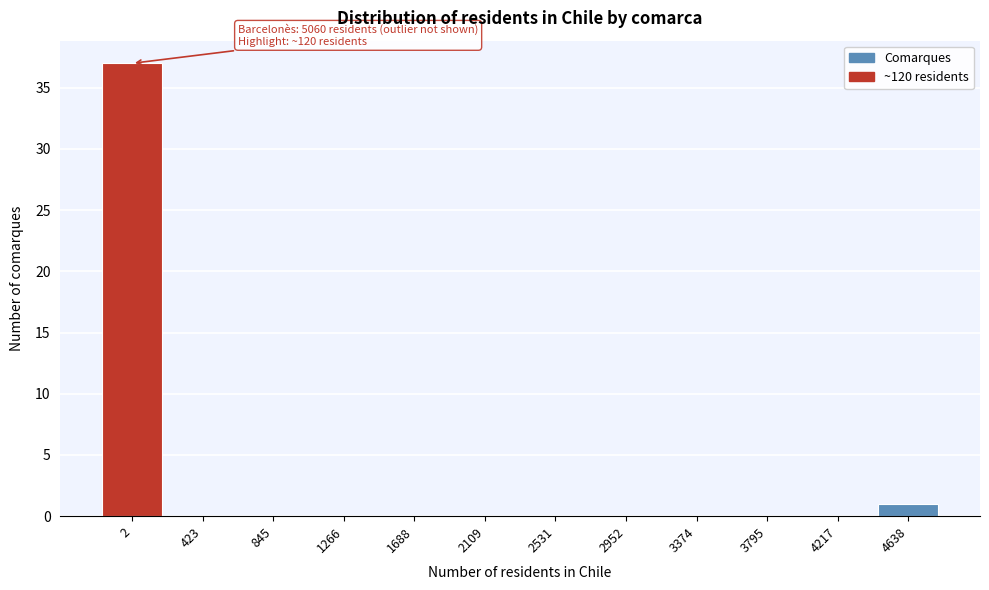

Reading left to right, list all the values displayed in this chart.

2=37	423=0	845=0	1266=0	1688=0	2109=0	2531=0	2952=0	3374=0	3795=0	4217=0	4638=1